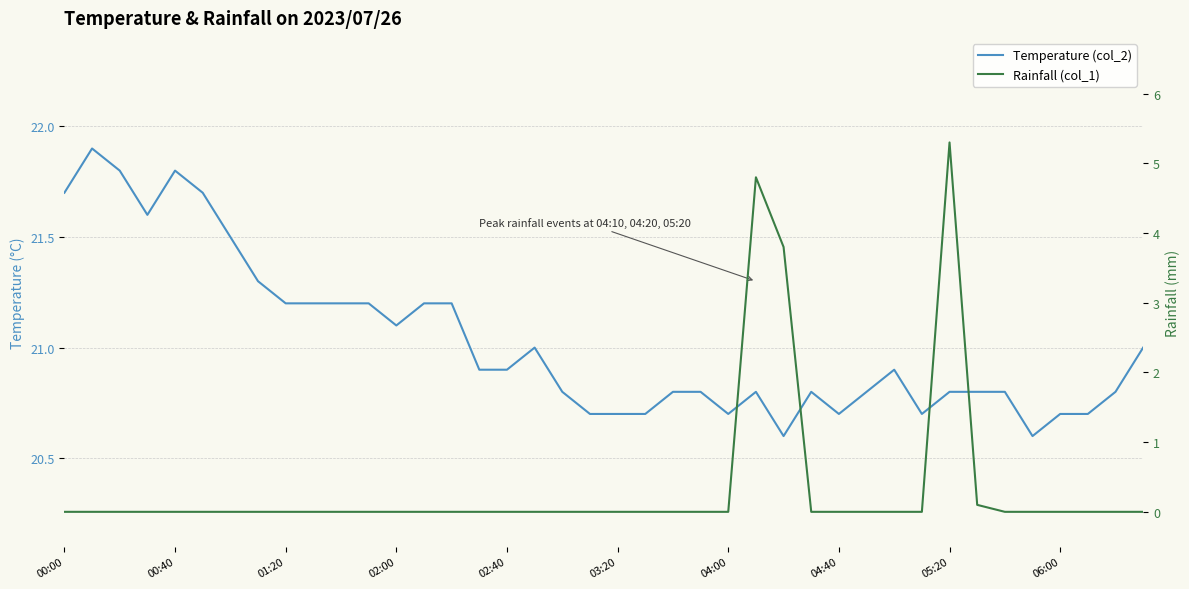

The Rainfall (col_1) series shows -2.7 at 35. True or false?

False